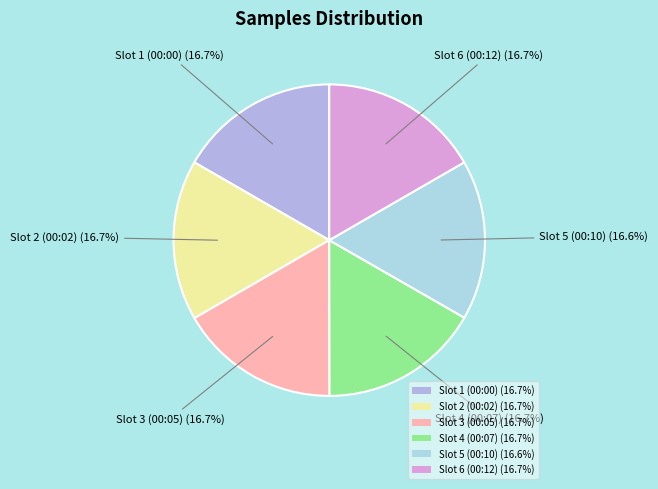

Is there any slice that represents more than half of the pie?

No